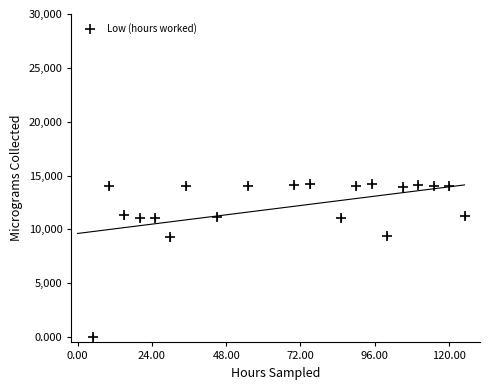

What is the range of Y values (max minus min)?

14200